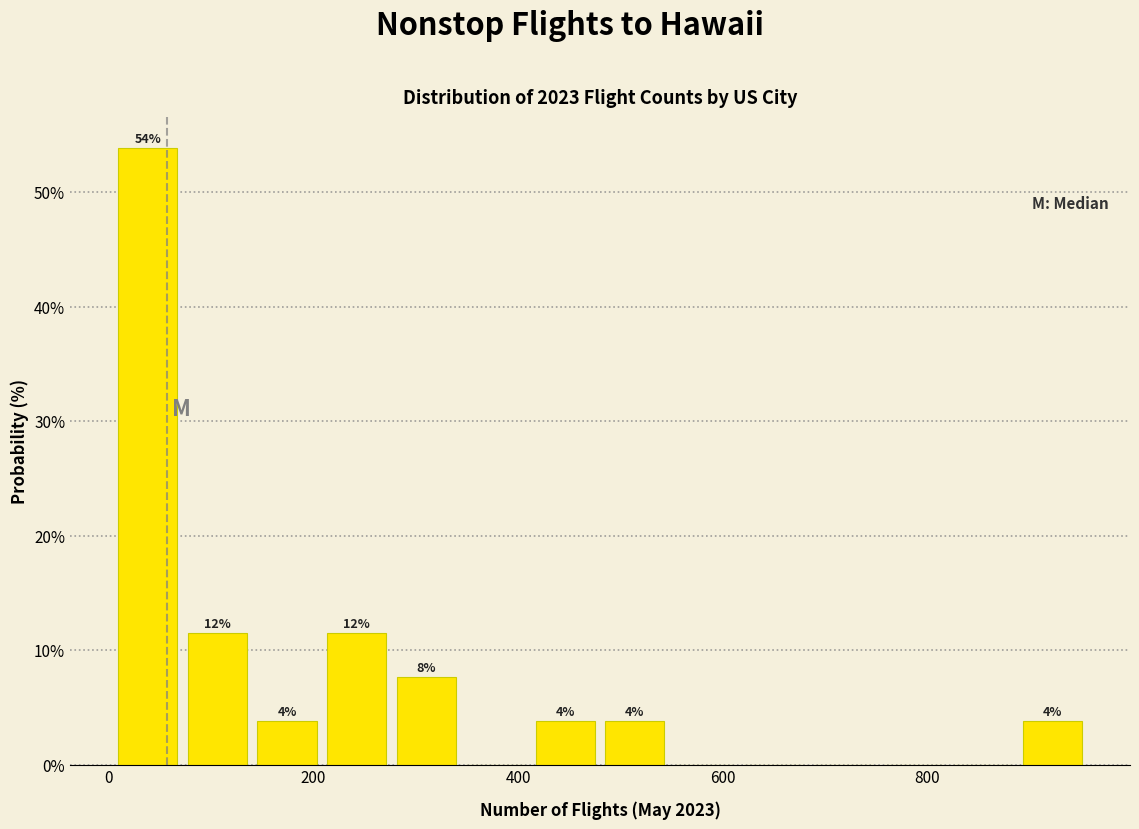

Around what value on the x-axis is the tallest bar? Give the approximate position of its centre, as read against the axis.

40